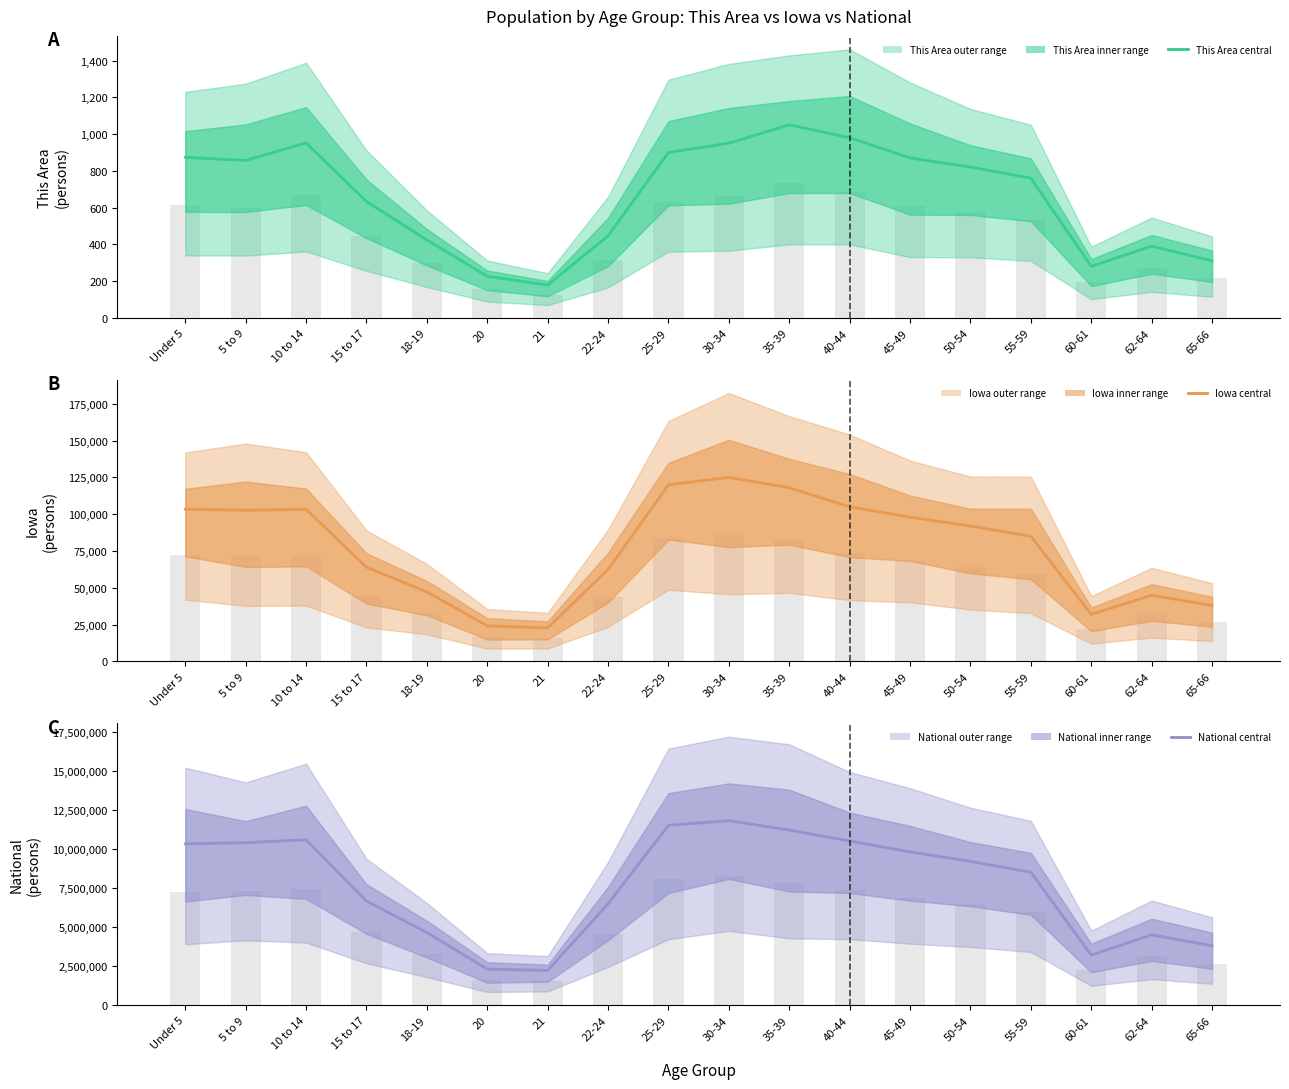

How many categories are shown in the chart?

18